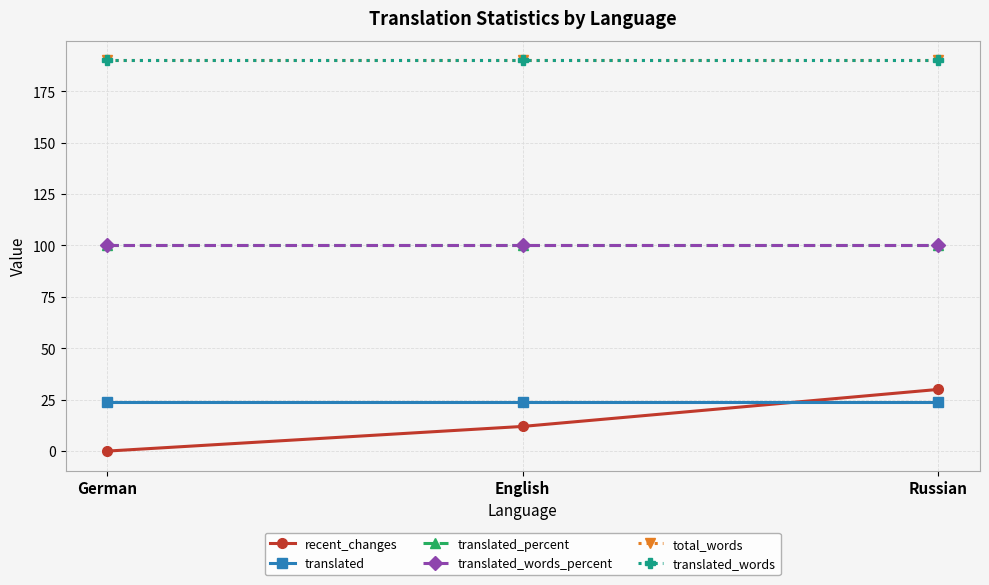

Is it true that translated_words_percent equals 100 at English?

True